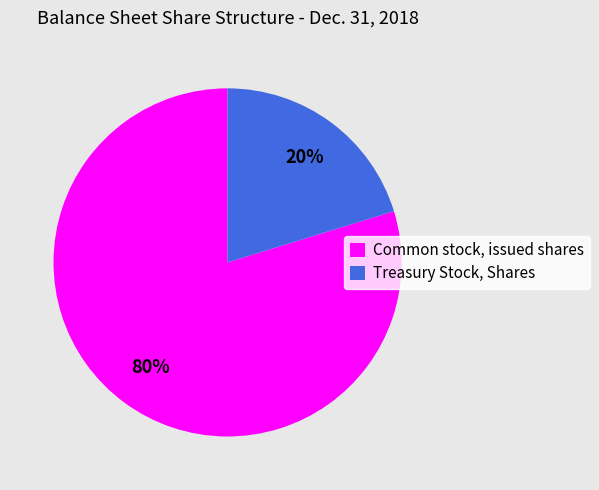

Combined, do Treasury Stock, Shares and Common stock, issued shares account for over 50%?

Yes